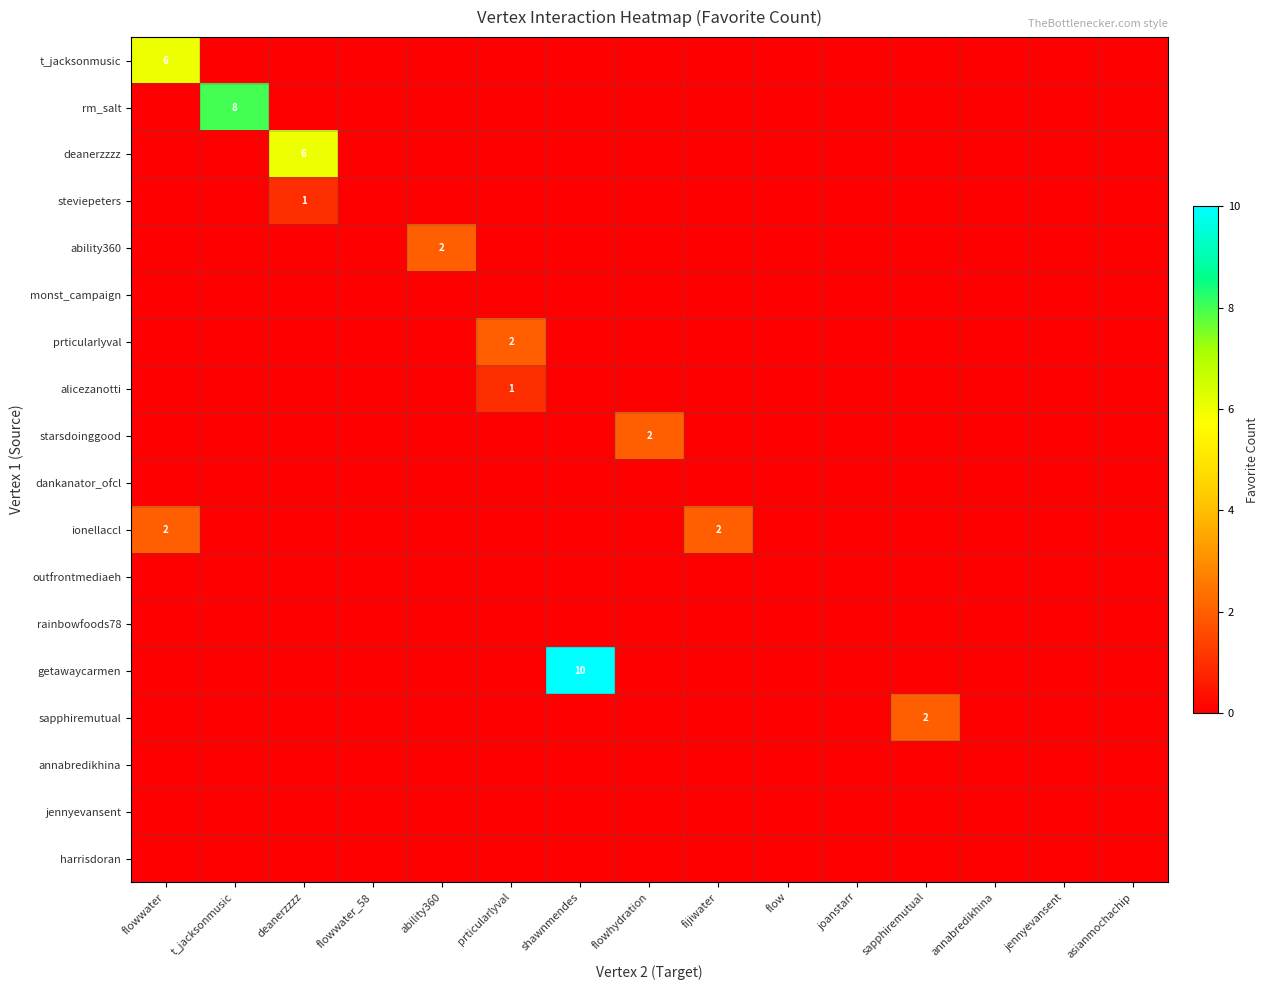

Which has a higher value, annabredikhina or deanerzzzz?

annabredikhina